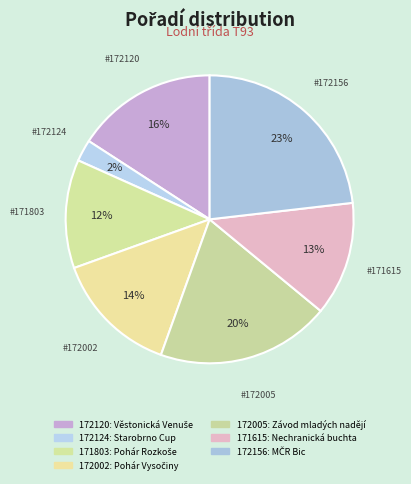

How many slices are in this pie chart?

7